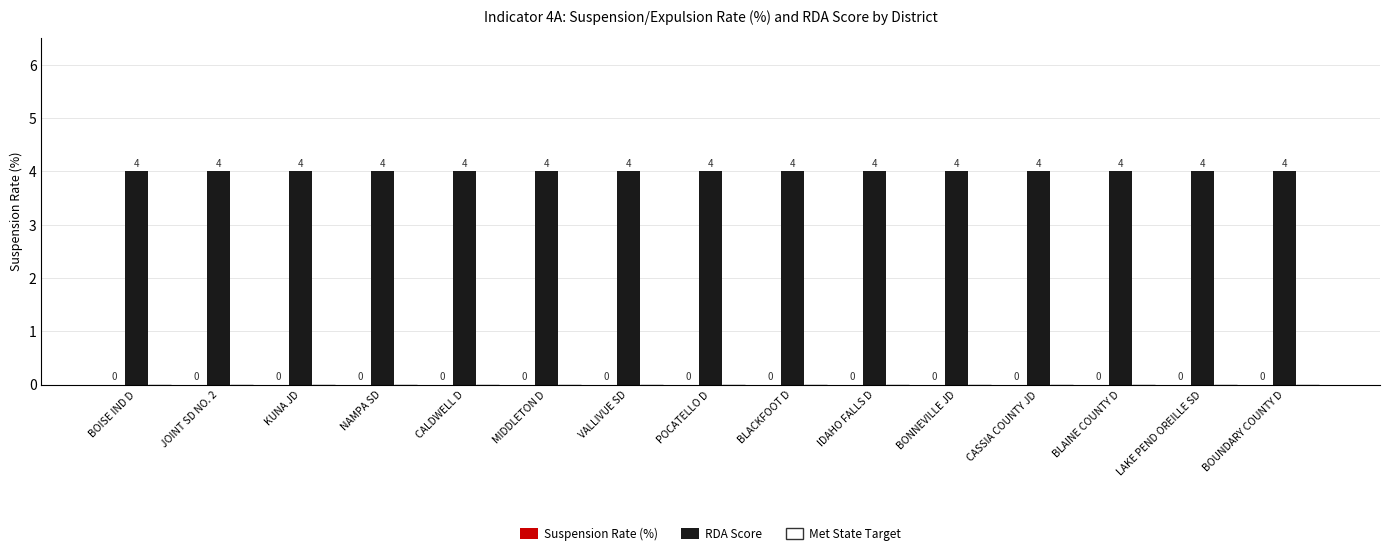

At how many categories does at least one series exceed 3?

15